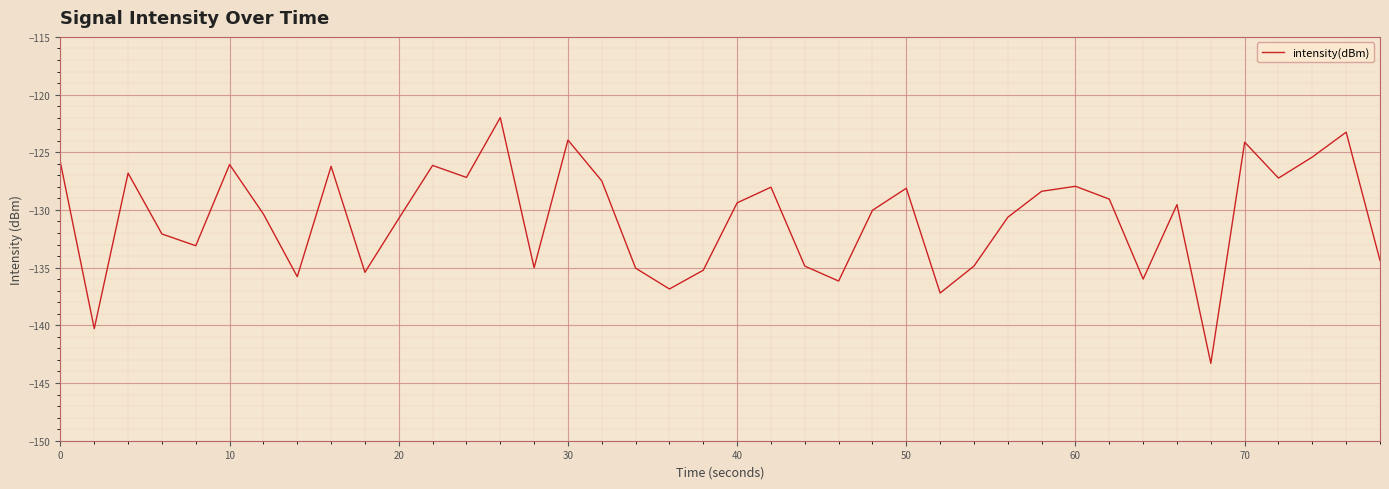

What is the difference between the maximum and minimum values?

21.3